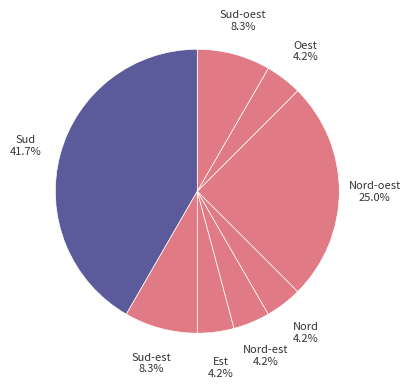

To the nearest percent, what is the difference between the largest and smallest slice percentages?

37%